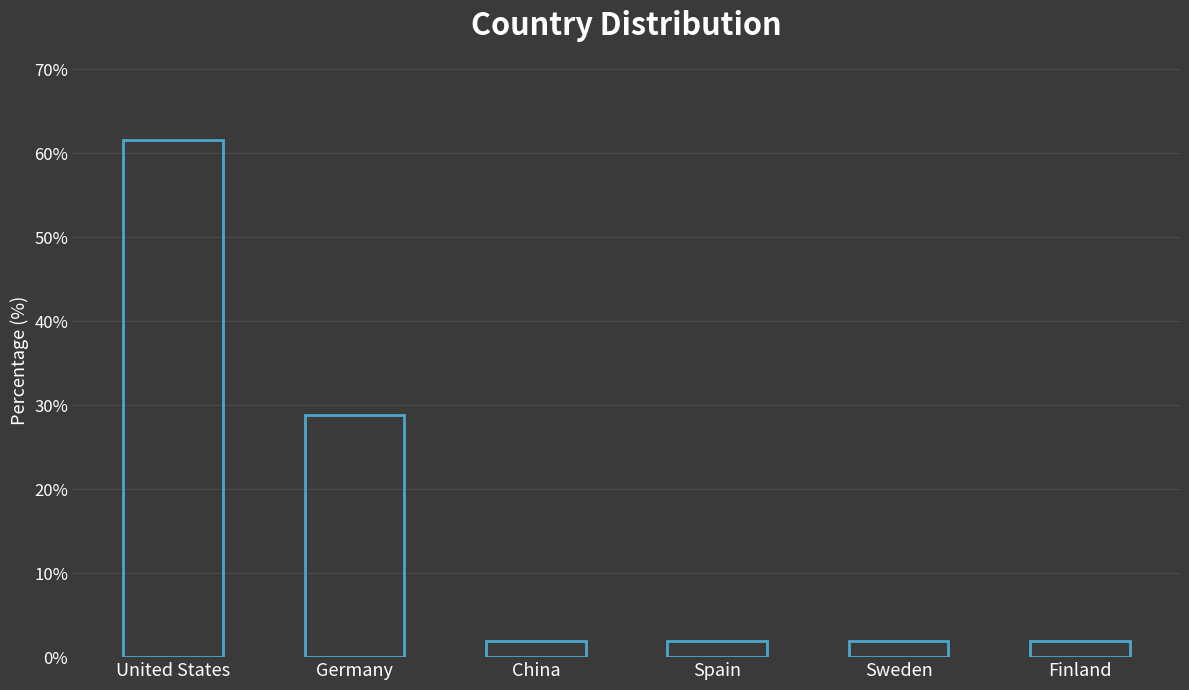

What is the smallest value displayed?

1.9